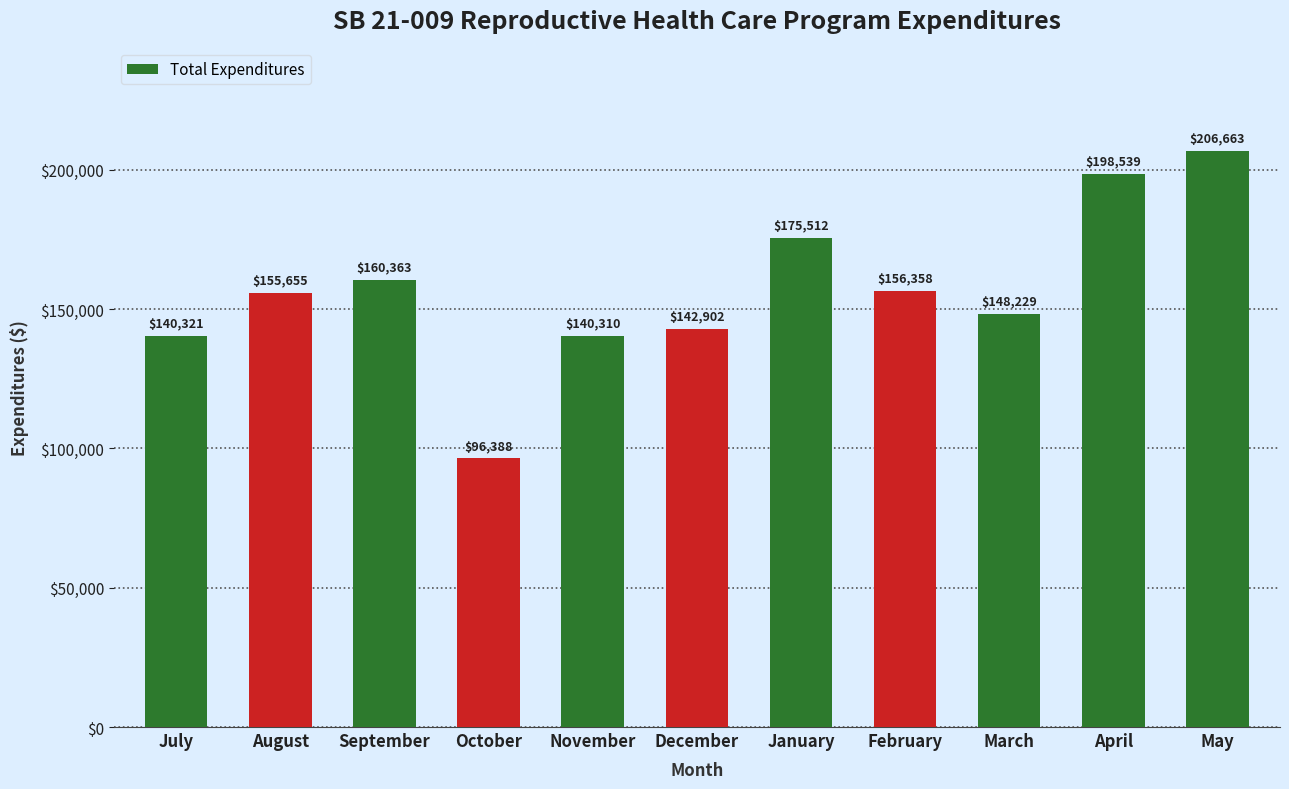

The chart shows a value of 256023.7 at August. True or false?

False